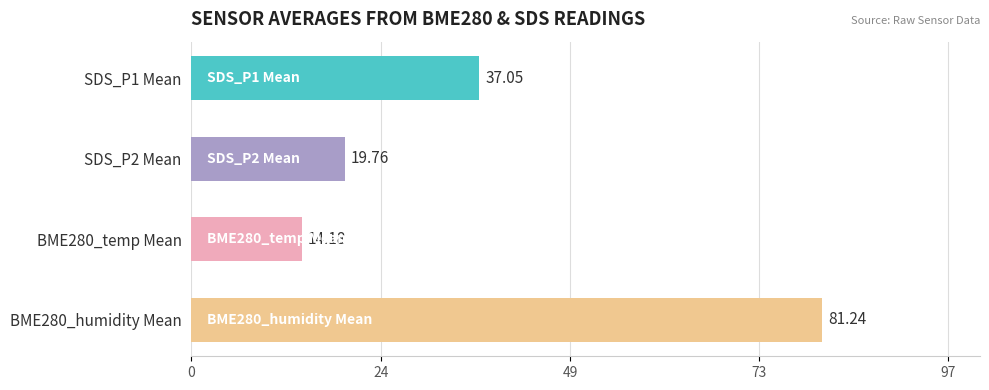

What is the difference between the second highest and second lowest values?

17.3